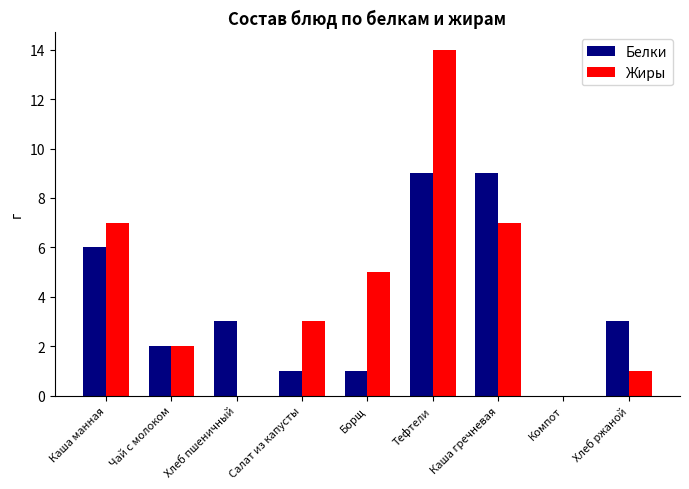

What is the maximum value shown in the chart?

14